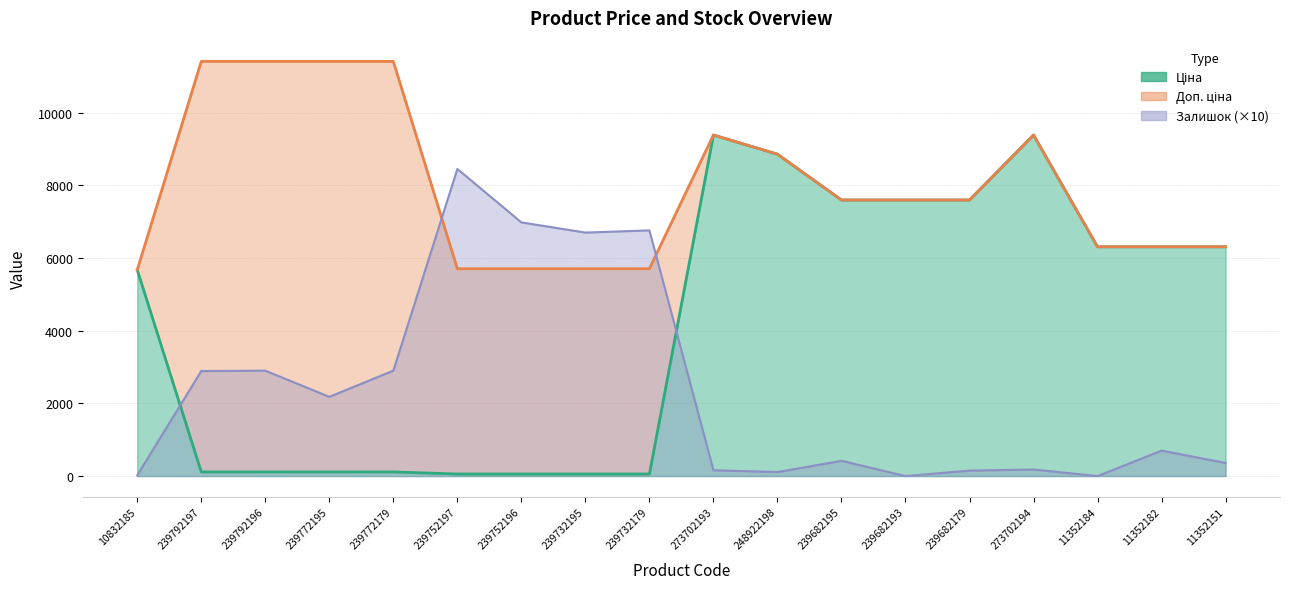

What is the average value of the Доп. ціна series?

7970.8